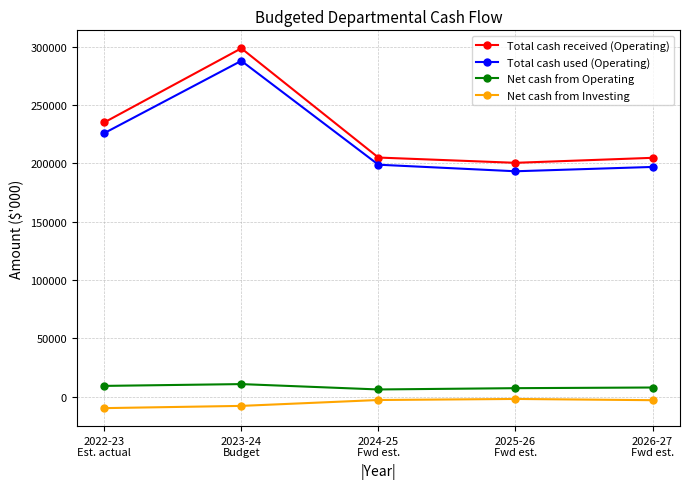

What is the lowest value of the Total cash used (Operating) series?

193162